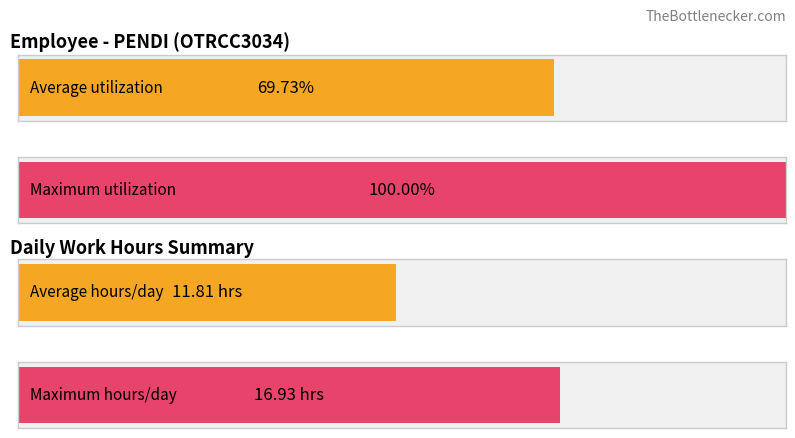

Which series has the widest spread of values?

Average utilization